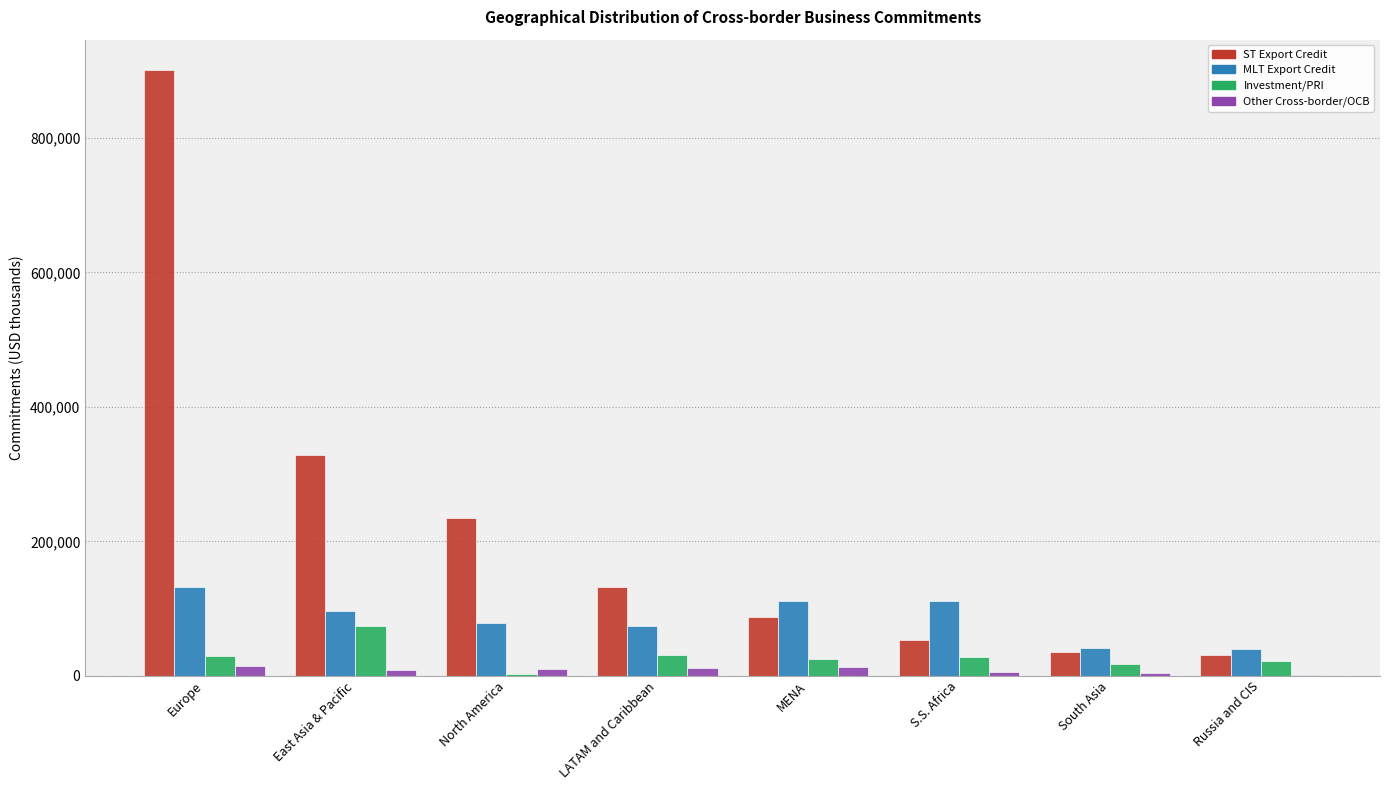

True or false: MLT Export Credit has a value of 73781 at LATAM and Caribbean.

True